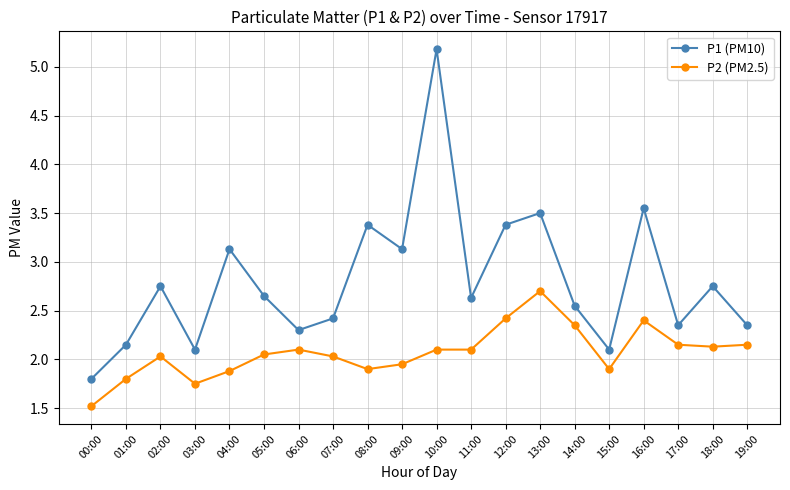

List the series in order of their overall mean, lowest first.

P2 (PM2.5), P1 (PM10)